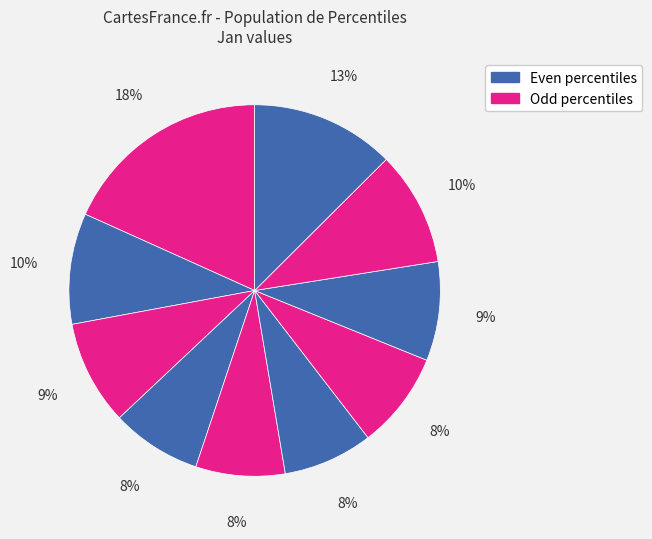

How many slices are in this pie chart?

10